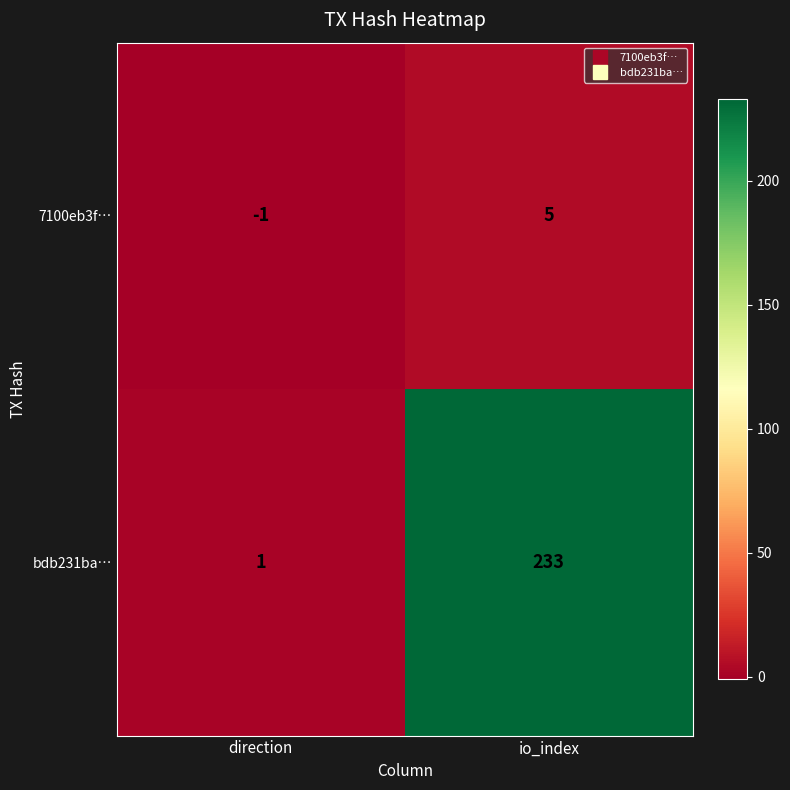

How many data points does each series have?

2